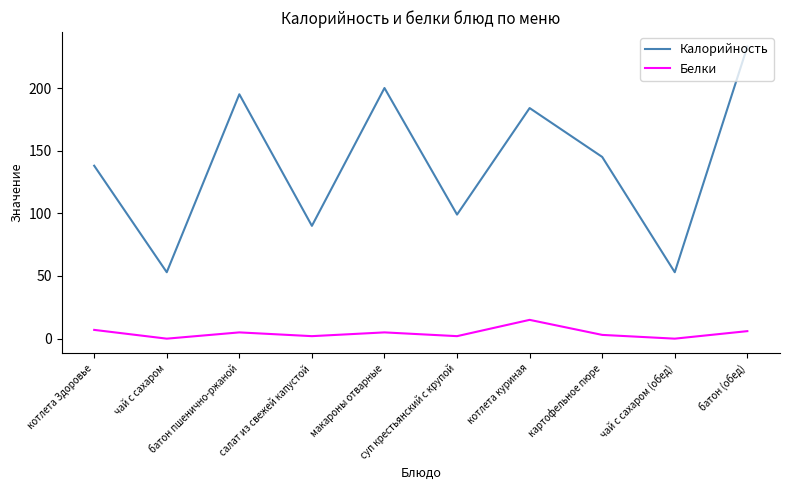

What is the spread (max minus min) of values at макароны отварные?

195